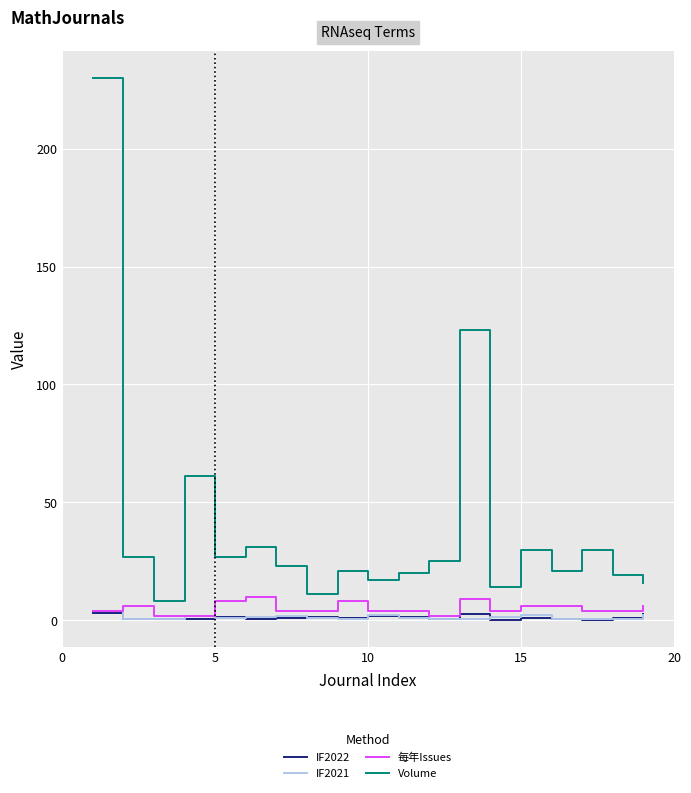

Which series has the largest range (max minus min)?

Volume